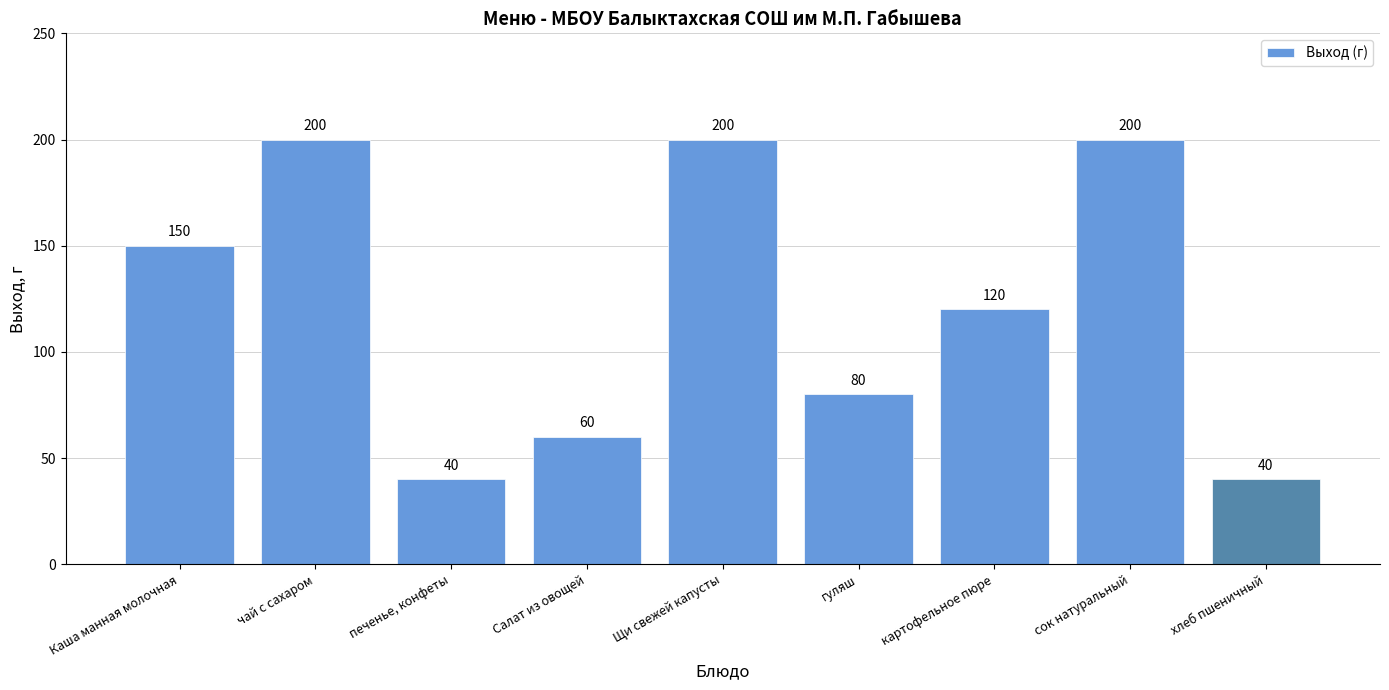

What is the change in value from Каша манная молочная to картофельное пюре?

-30